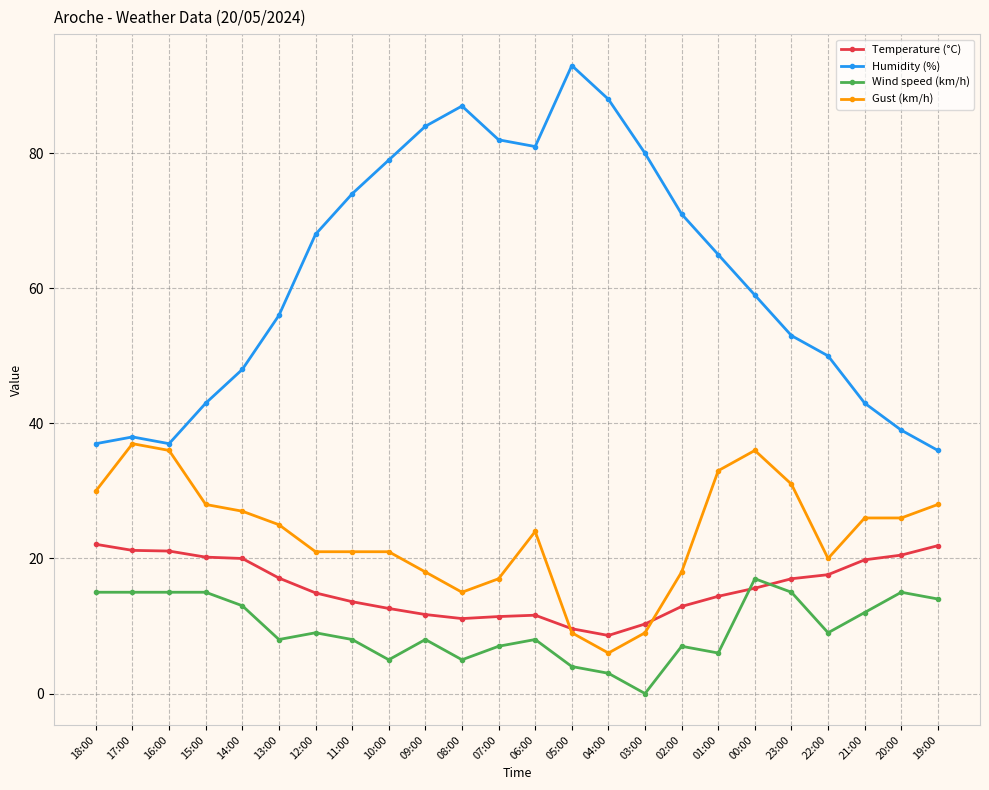

What is the difference between the highest and lowest values at 06:00?

73.0